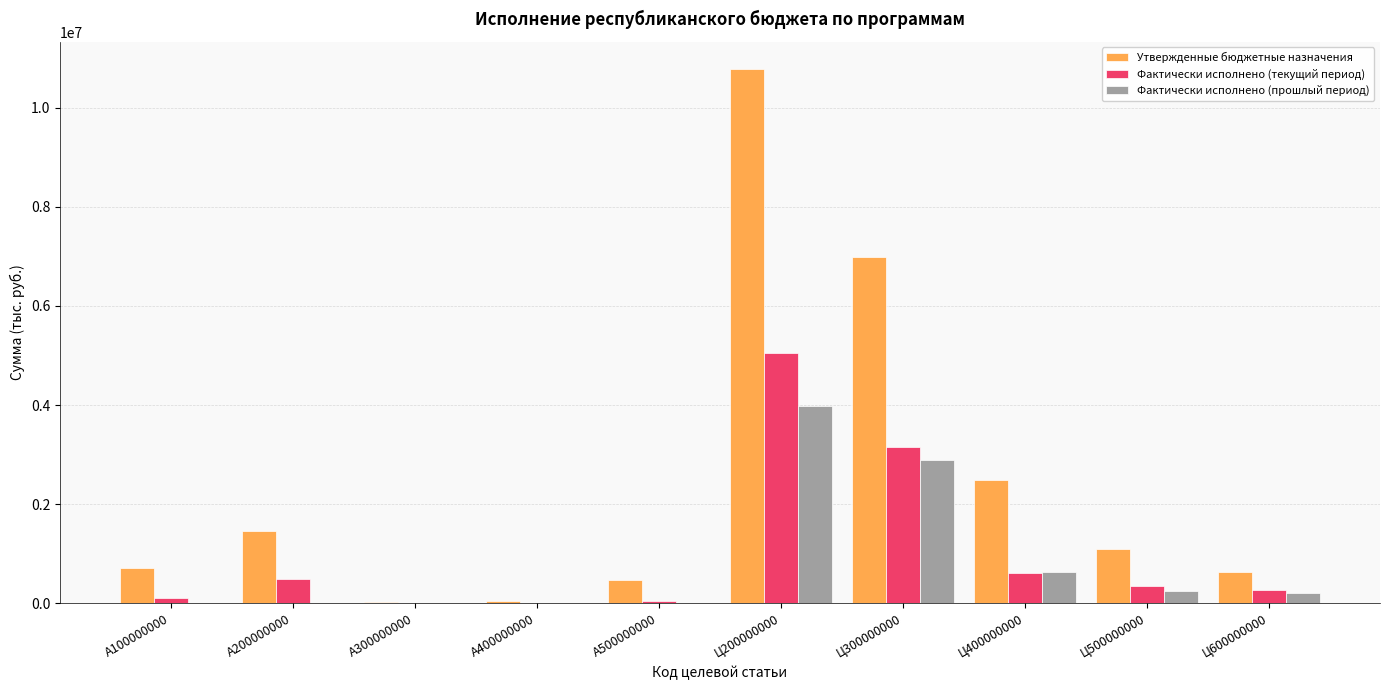

The Фактически исполнено (прошлый период) series shows 0.0 at A500000000. True or false?

True